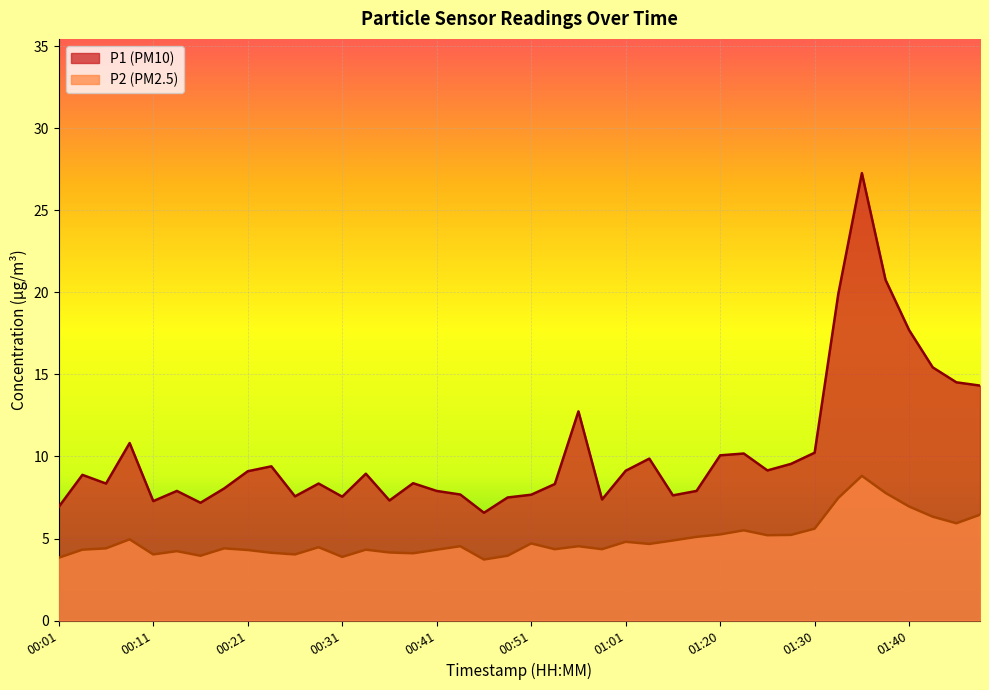

Which category has the lowest value across all series?

00:46